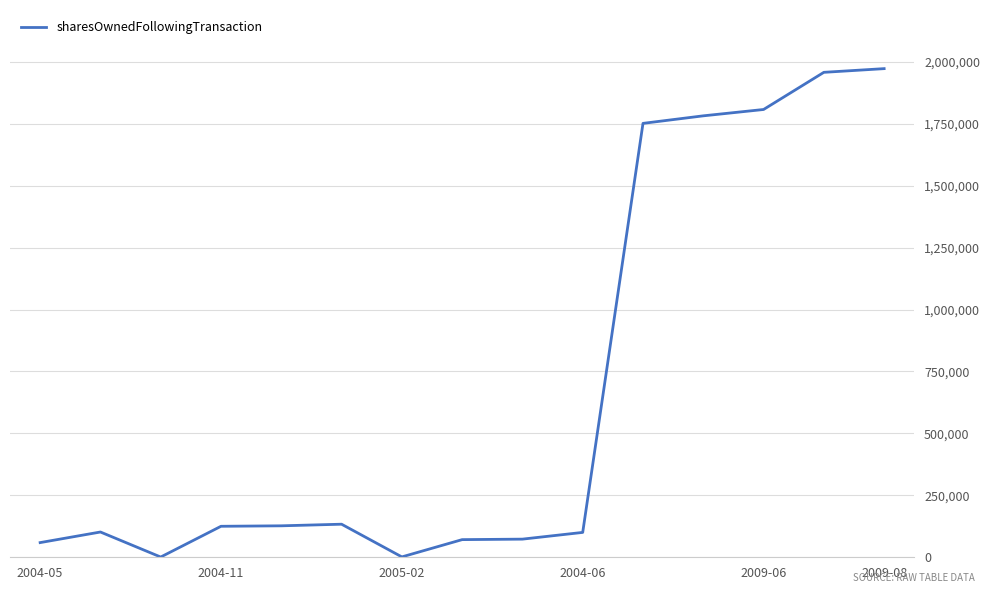

What is the greatest value displayed?

1972325